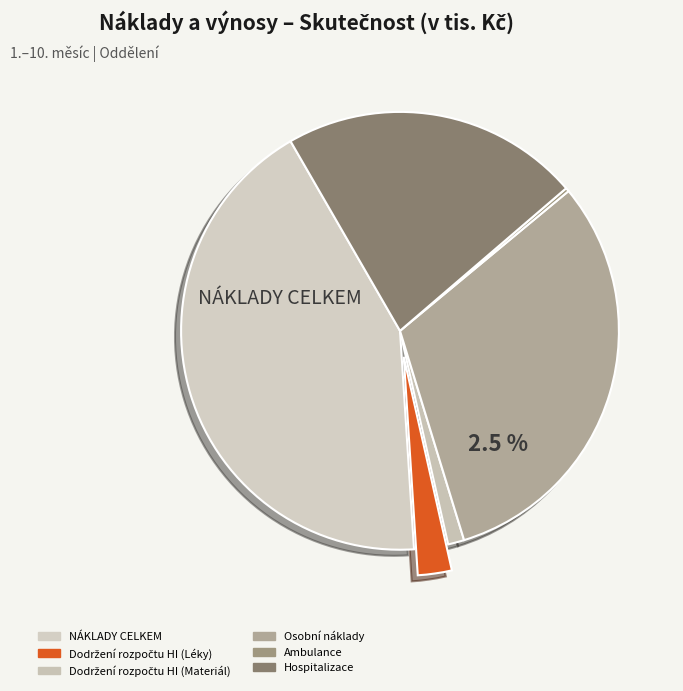

To the nearest percent, what is the average slice percentage?

17%